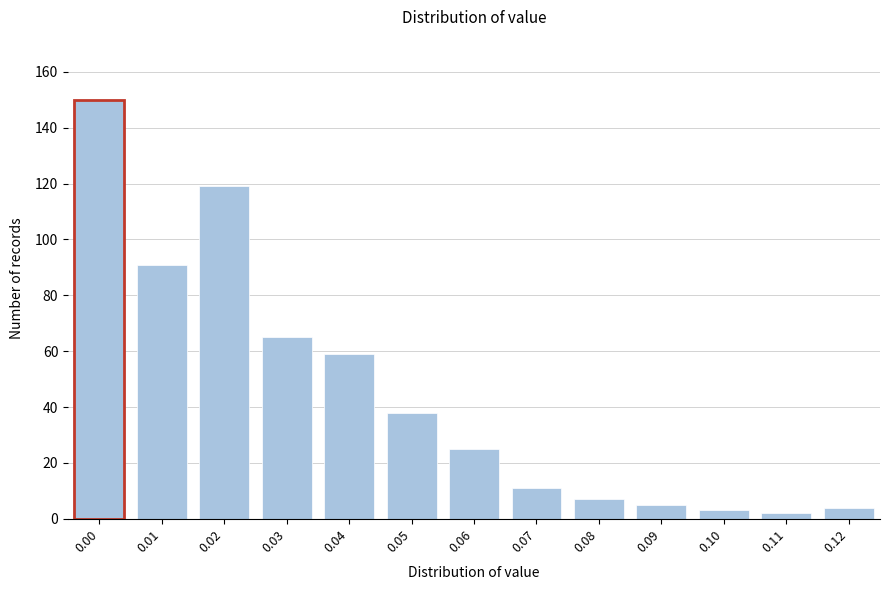

Reading left to right, transcribe all the data shown in this chart.

0.00=150	0.01=91	0.02=119	0.03=65	0.04=59	0.05=38	0.06=25	0.07=11	0.08=7	0.09=5	0.10=3	0.11=2	0.12=4